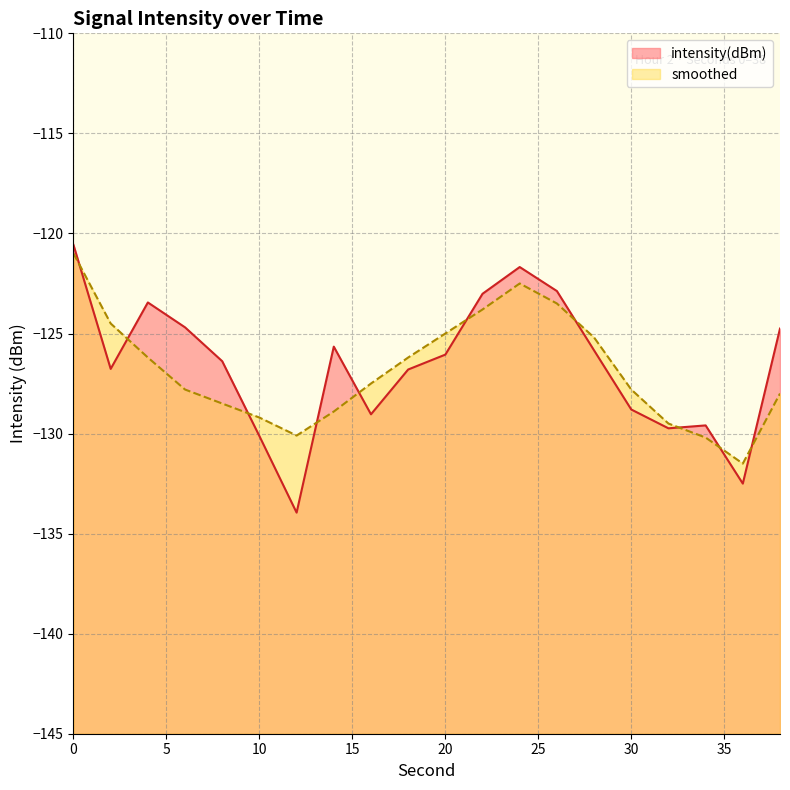

Between 28 and 30, which series saw the biggest shift?

intensity(dBm)